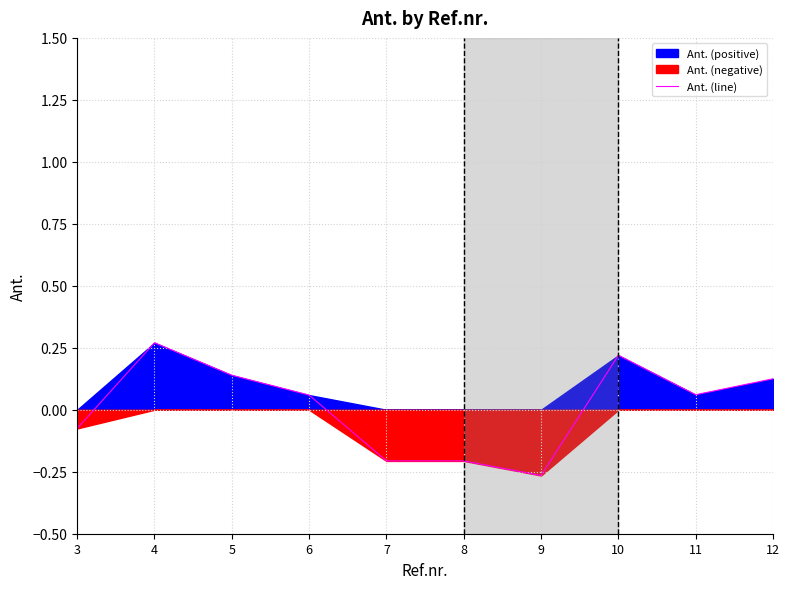

What is the difference between the values at 5 and 6?

0.1